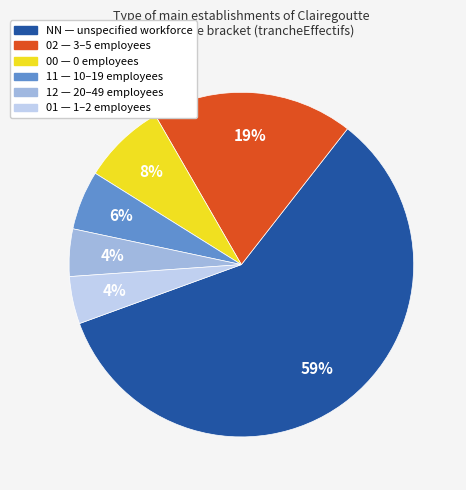

Count the number of slices in the pie.

6